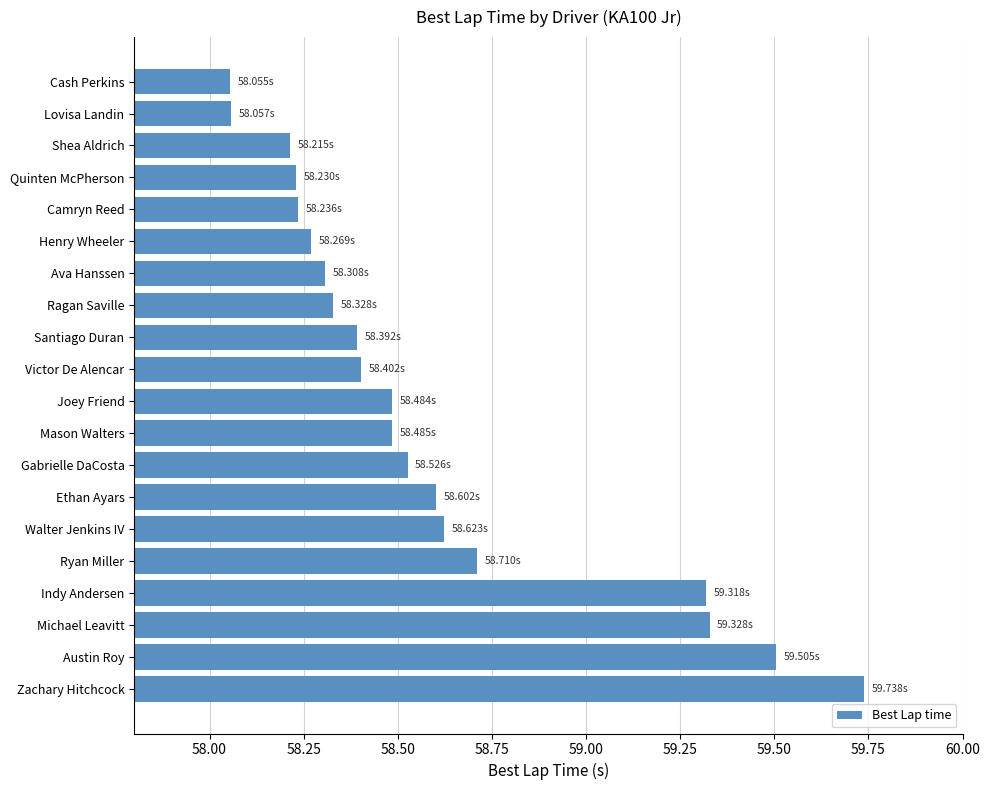

What is the difference between the maximum and minimum values?

1.7